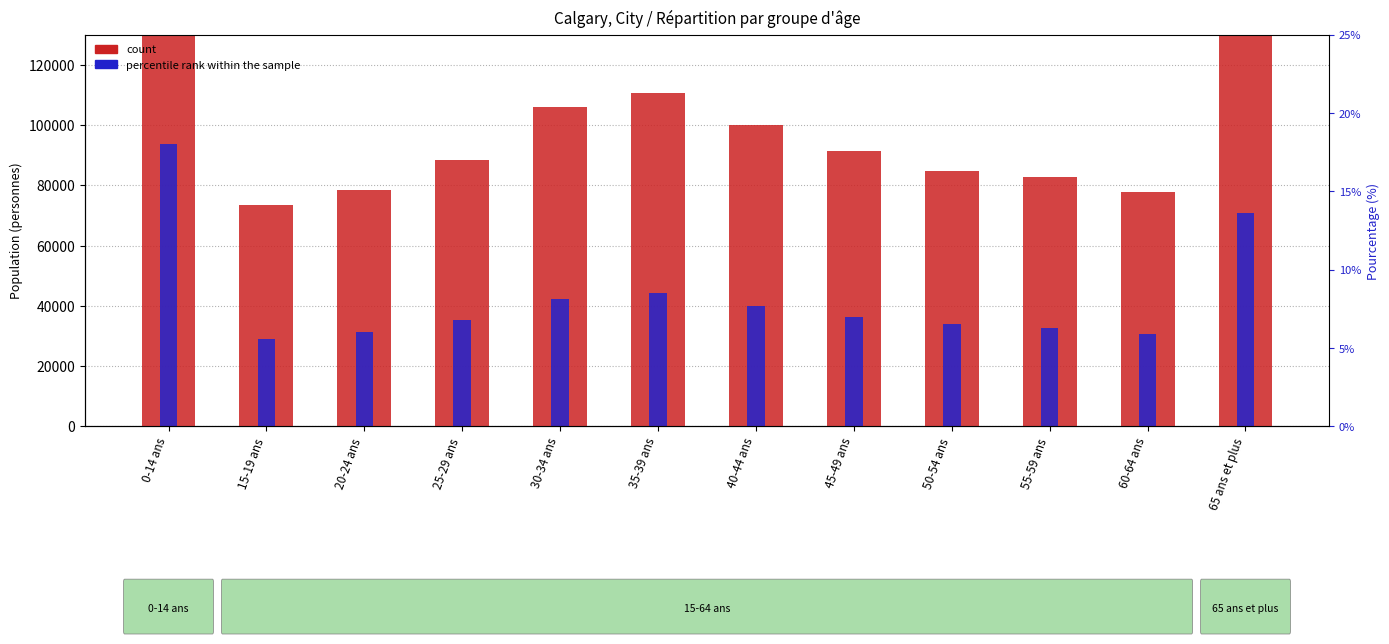

The value of percentile rank within the sample at 65 ans et plus is 37683.8. True or false?

False